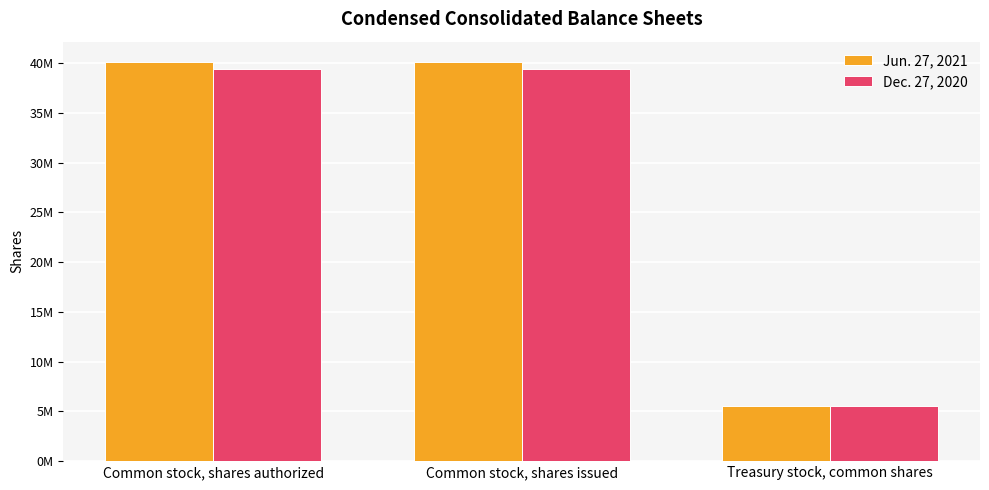

Rank the categories by Jun. 27, 2021 value from highest to lowest.

Common stock, shares authorized, Common stock, shares issued, Treasury stock, common shares